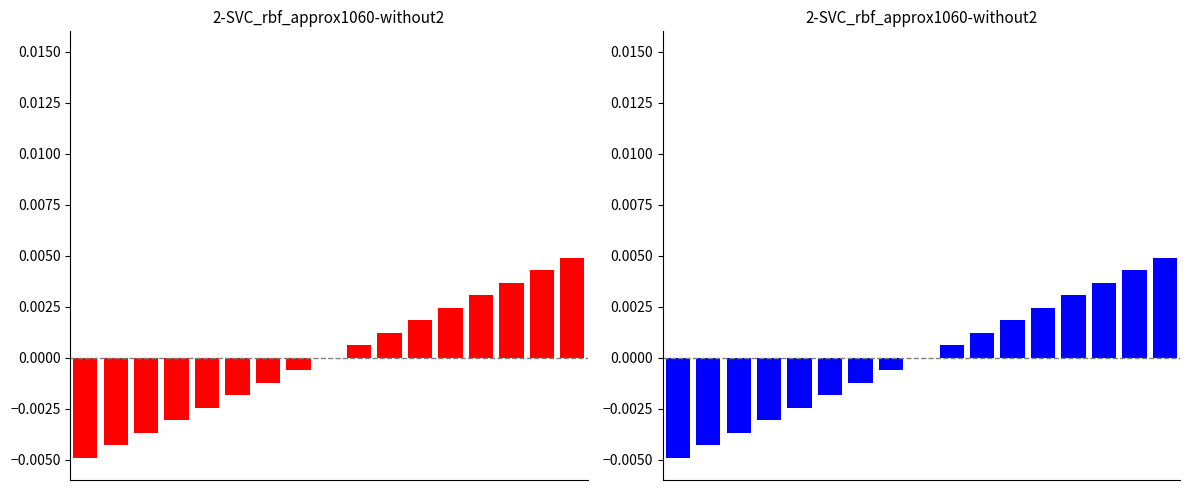

True or false: the data shows 0.0 at 10.

False